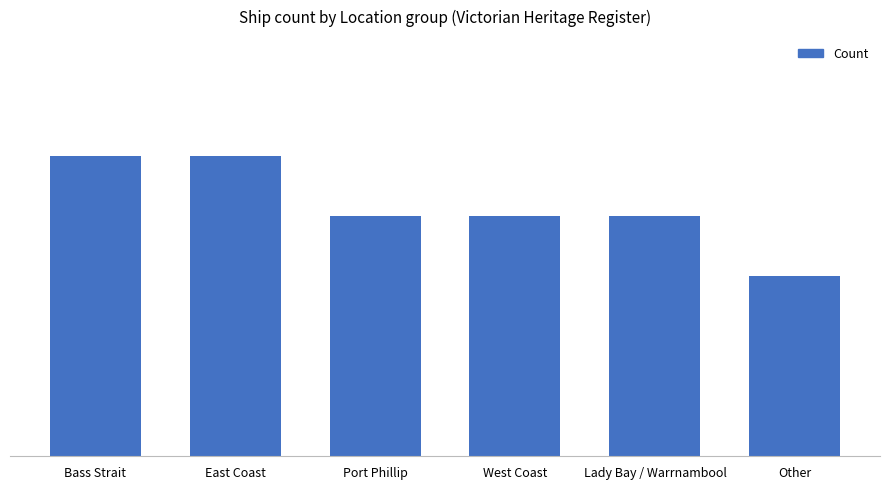

Reading left to right, transcribe all the data shown in this chart.

5	5	4	4	4	3